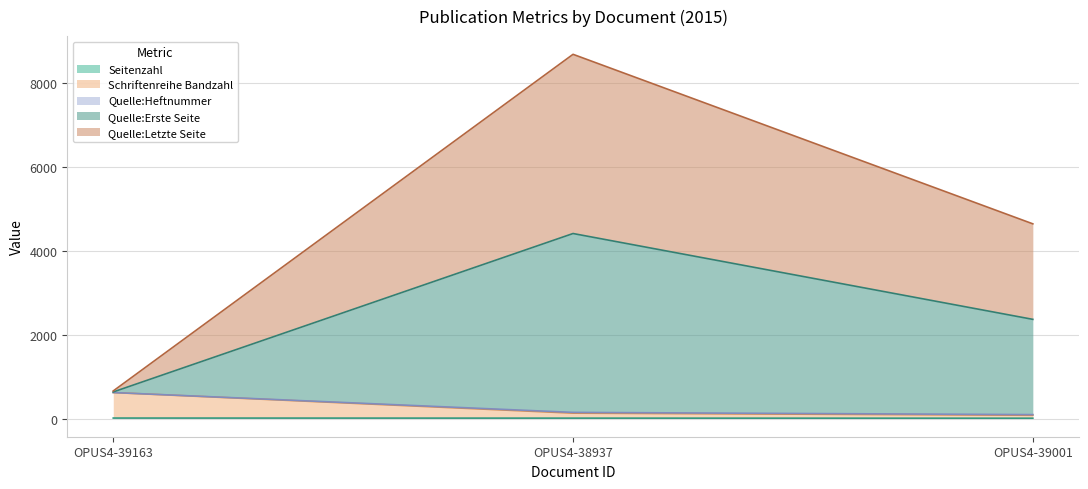

How many categories are shown in the chart?

3